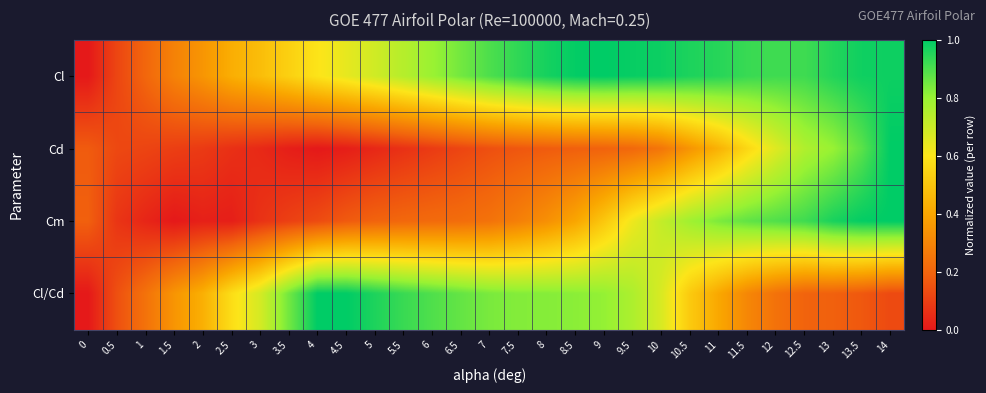

Rank the series by their average value, from lowest to highest.

Cd, Cm, Cl/Cd, Cl